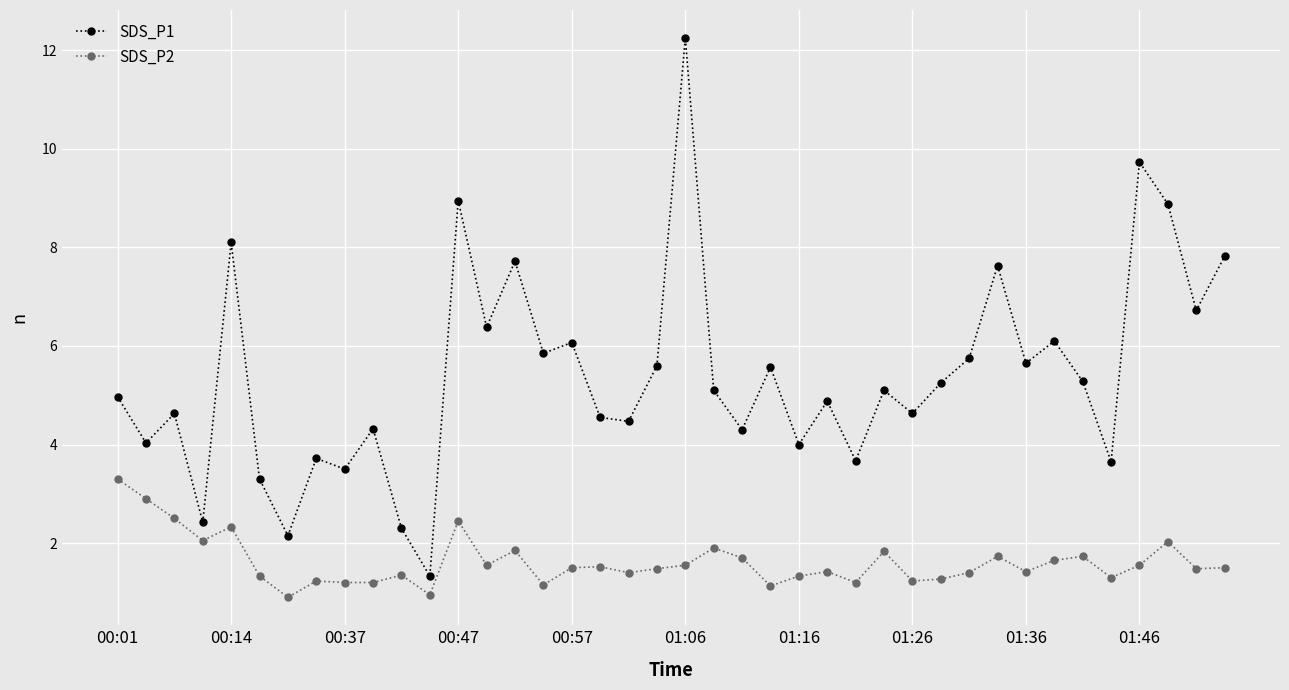

True or false: SDS_P1 and SDS_P2 intersect in this chart.

False